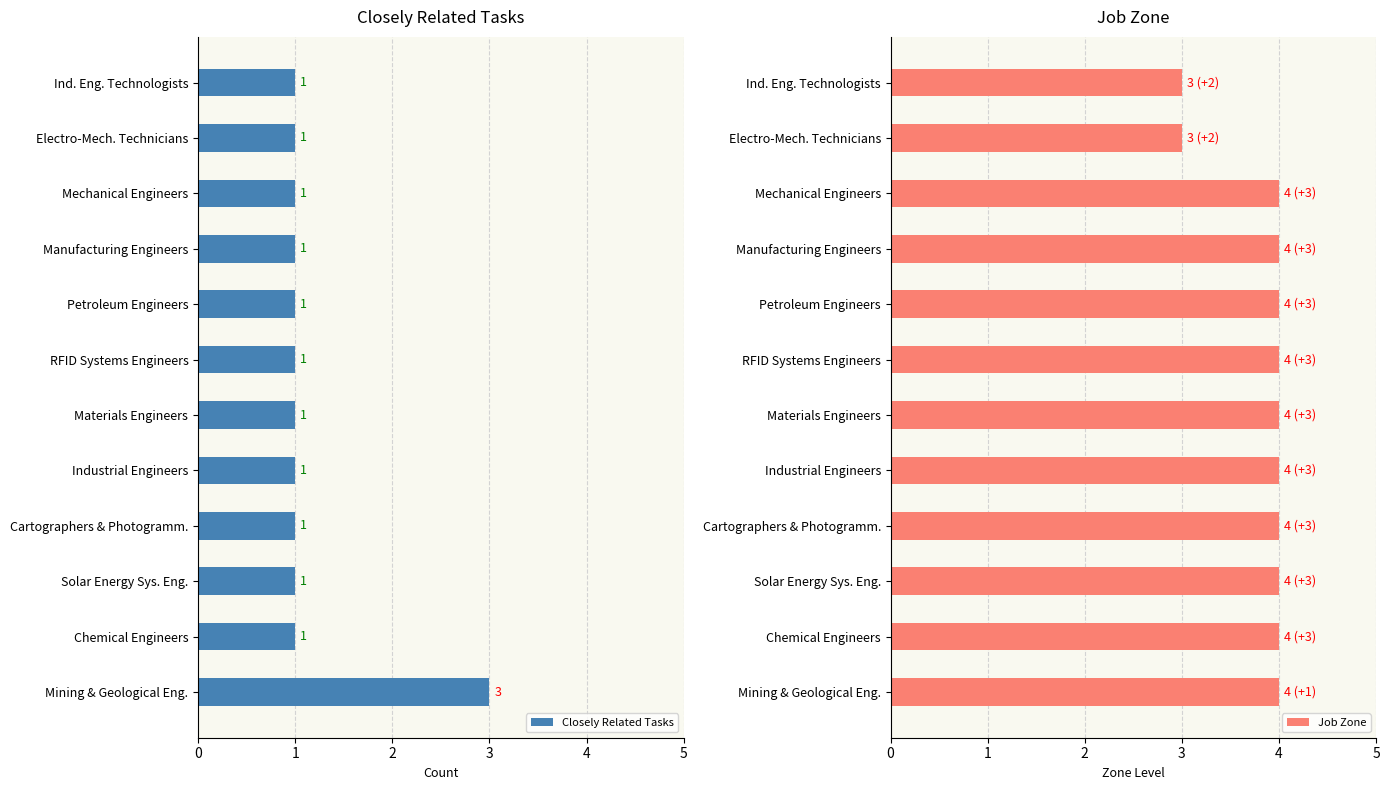

What value does the Closely Related Tasks series have at Mining & Geological Eng.?

3